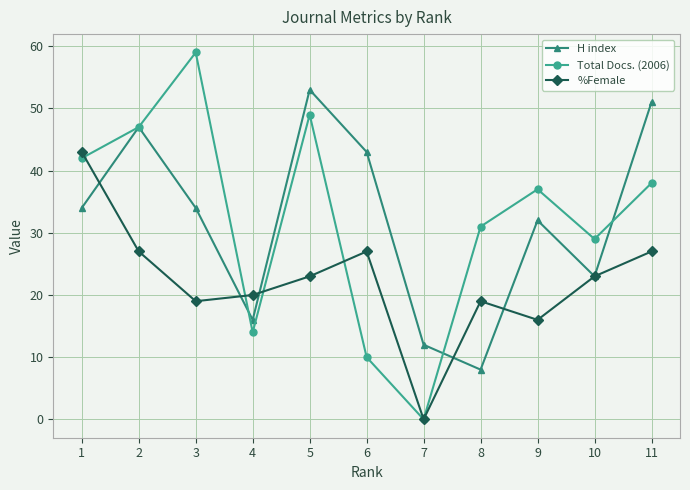

How many values in the H index series are below 34?

5